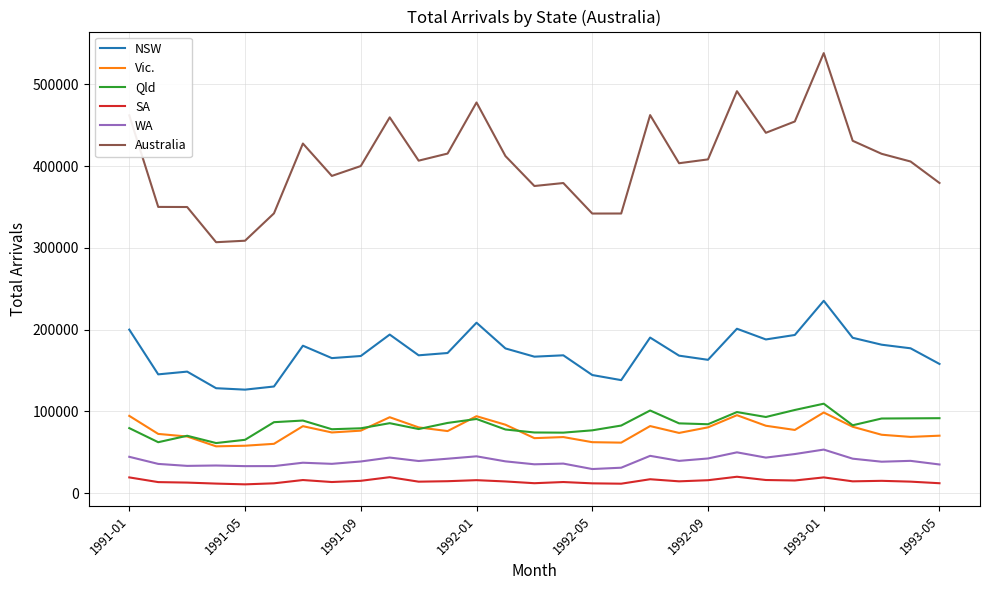

Rank the series by their maximum value, from highest to lowest.

Australia, NSW, Qld, Vic., WA, SA